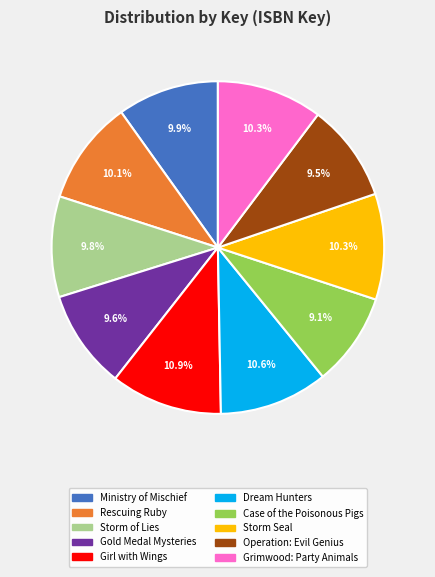

Is there any slice that represents more than half of the pie?

No